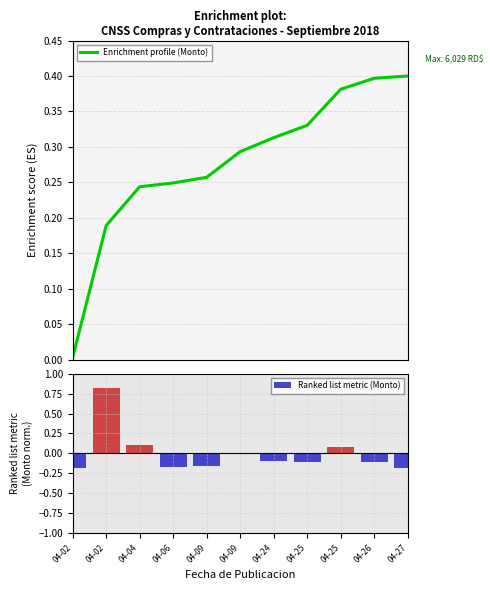

Between 04-09 and 04-26, which series saw the biggest shift?

Enrichment profile (Monto)